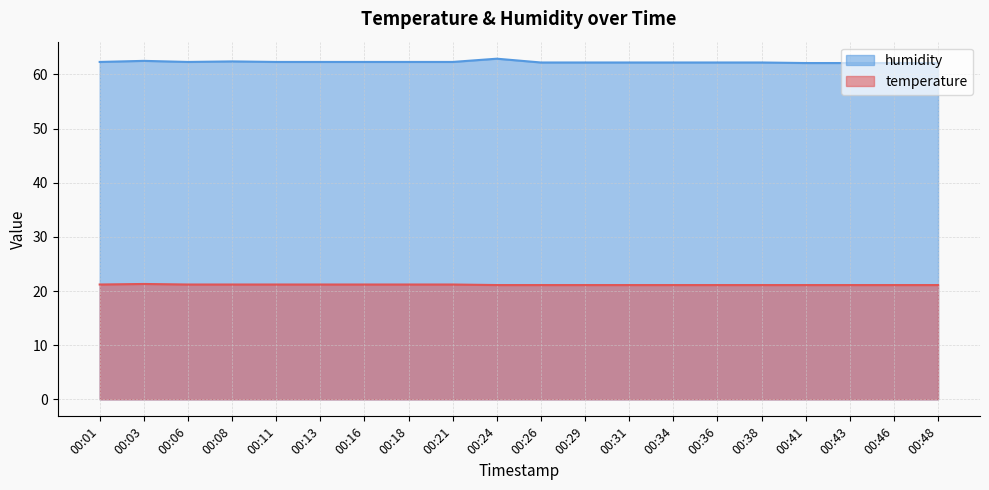

What is the minimum value for temperature?

21.1